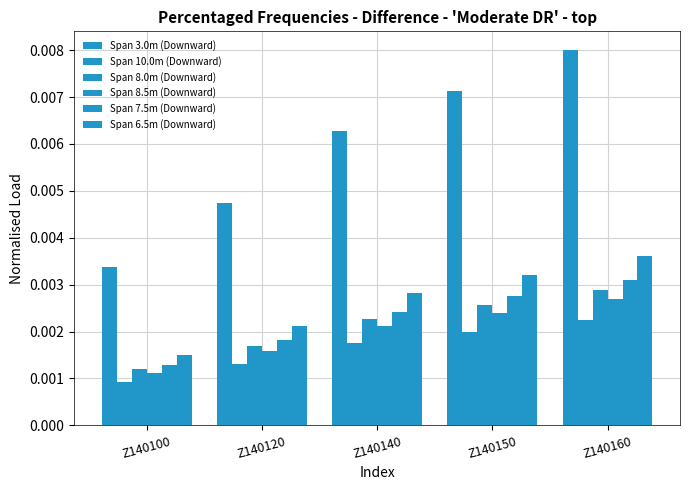

Which series has the largest total across all categories?

Span 3.0m (Downward)